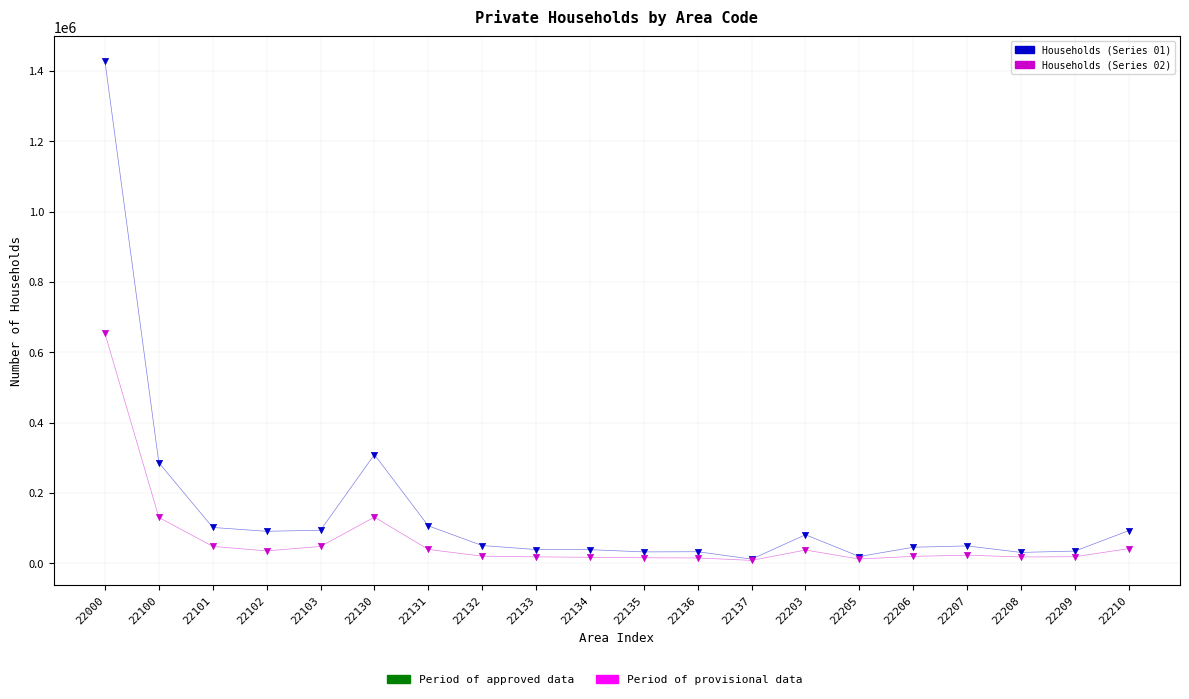

Across all series, what Y value is closest to 717603?

653446